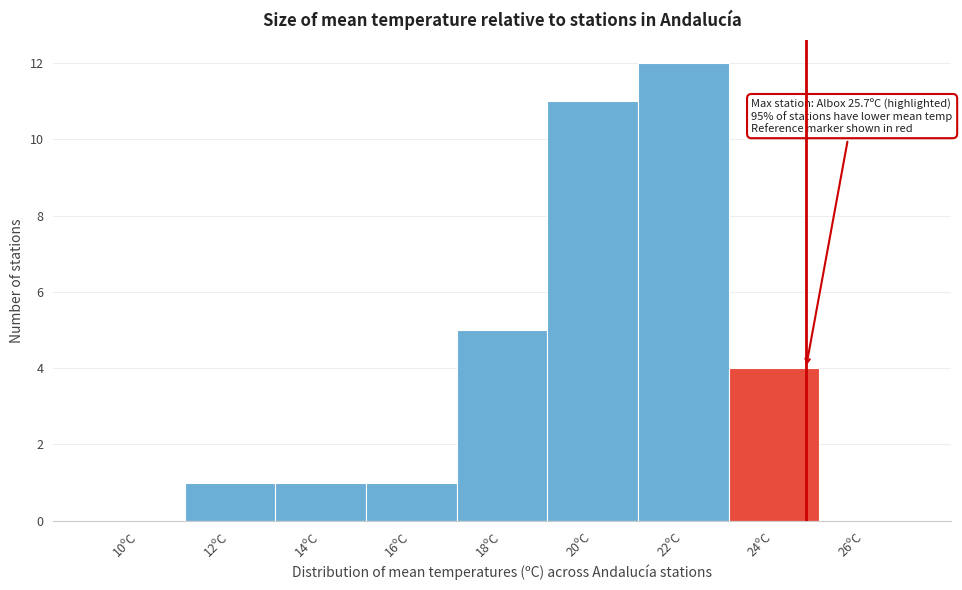

Reading right to left, what are all the values shown in this chart?

26ºC=0	24ºC=4	22ºC=12	20ºC=11	18ºC=5	16ºC=1	14ºC=1	12ºC=1	10ºC=0